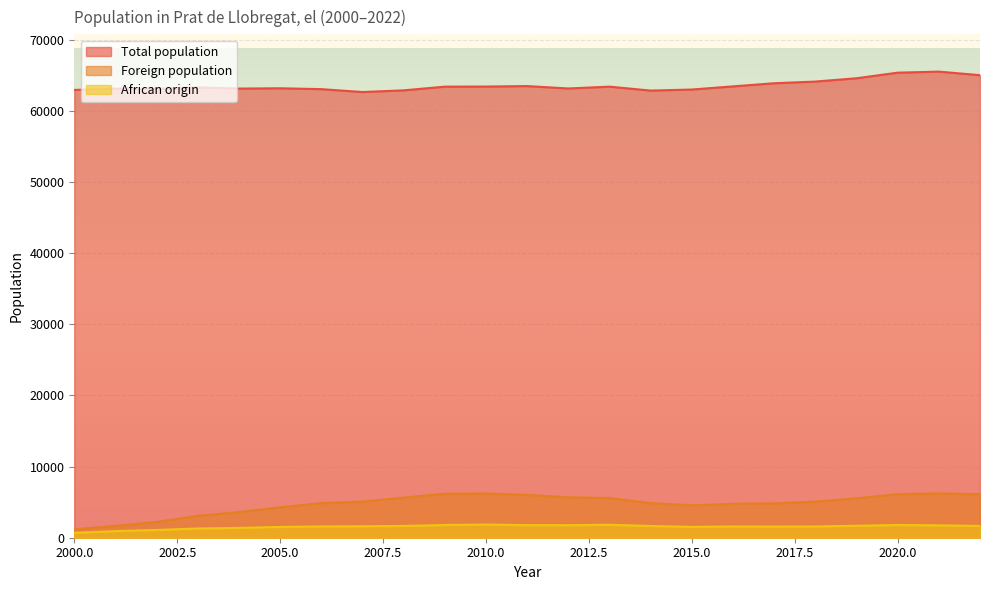

Which category has the highest value in the African origin series?

2010